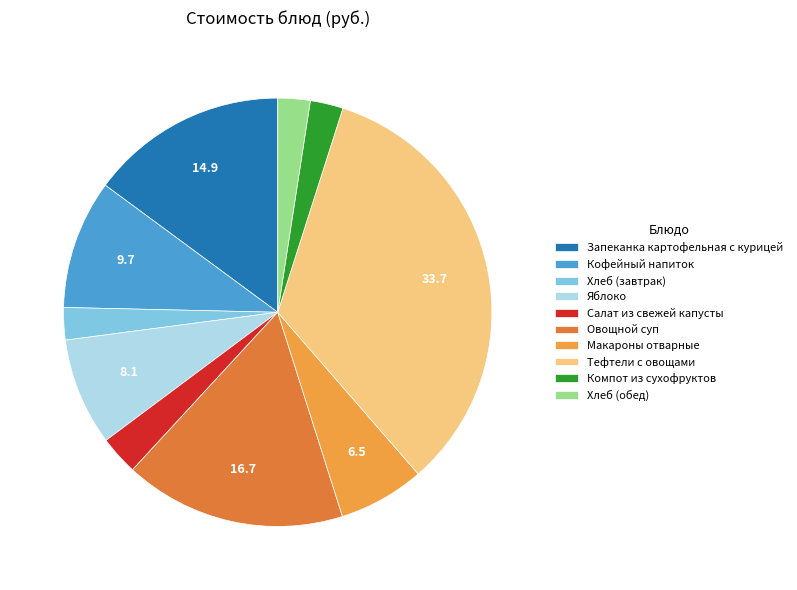

The Запеканка картофельная с курицей slice represents 2% of the pie. True or false?

False